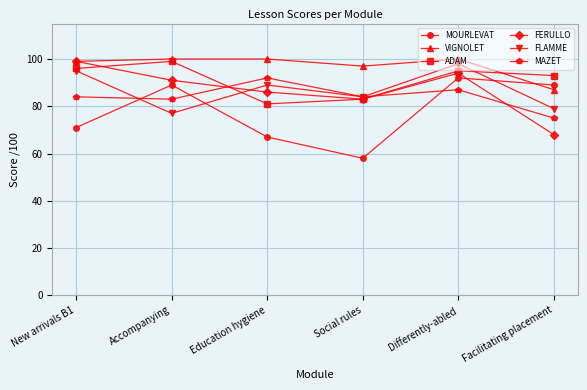

Between which two adjacent categories do FERULLO and MOURLEVAT first intersect?

Differently-abled and Facilitating placement